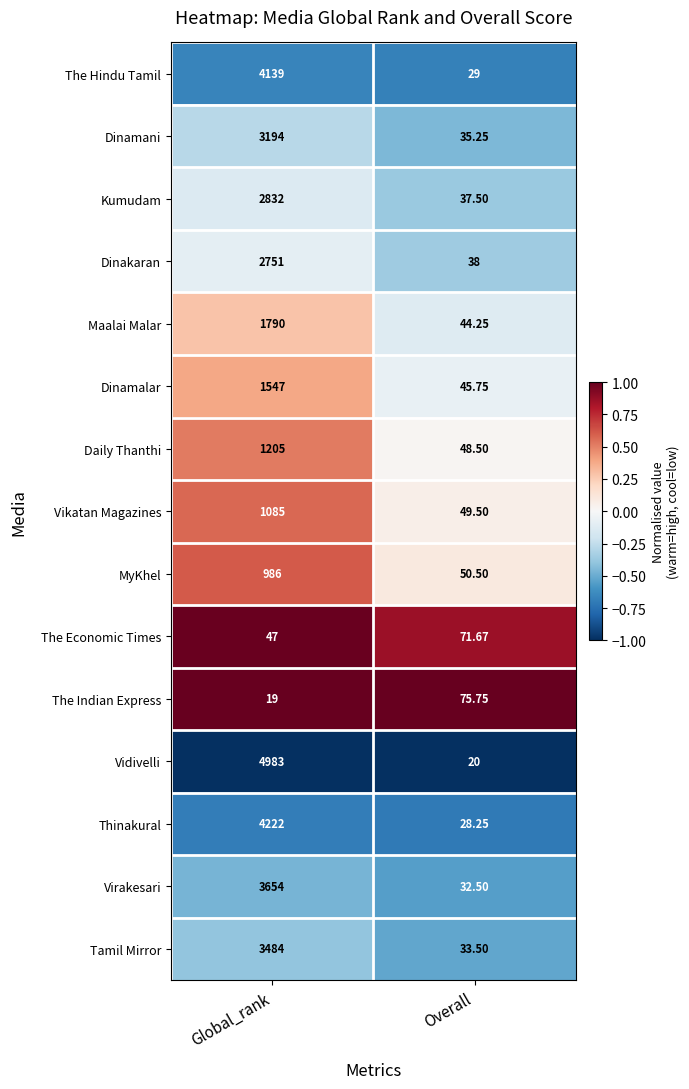

What is the spread (max minus min) of values at Global_rank?

4964.0